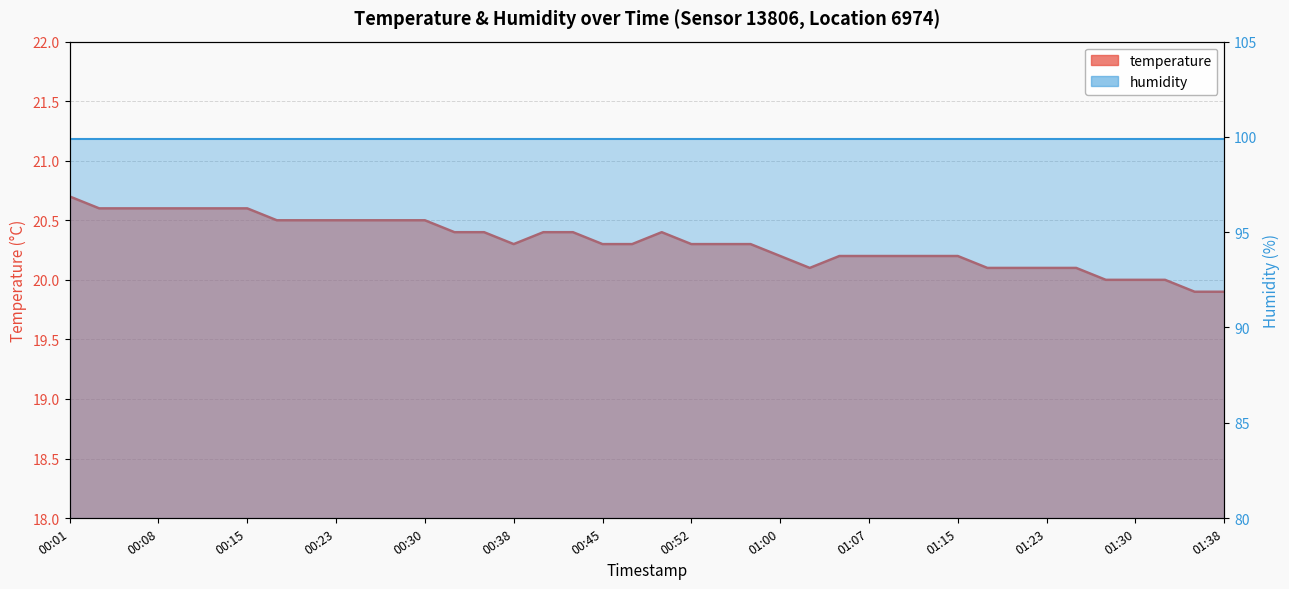

How many values are between 20 and 21?

38